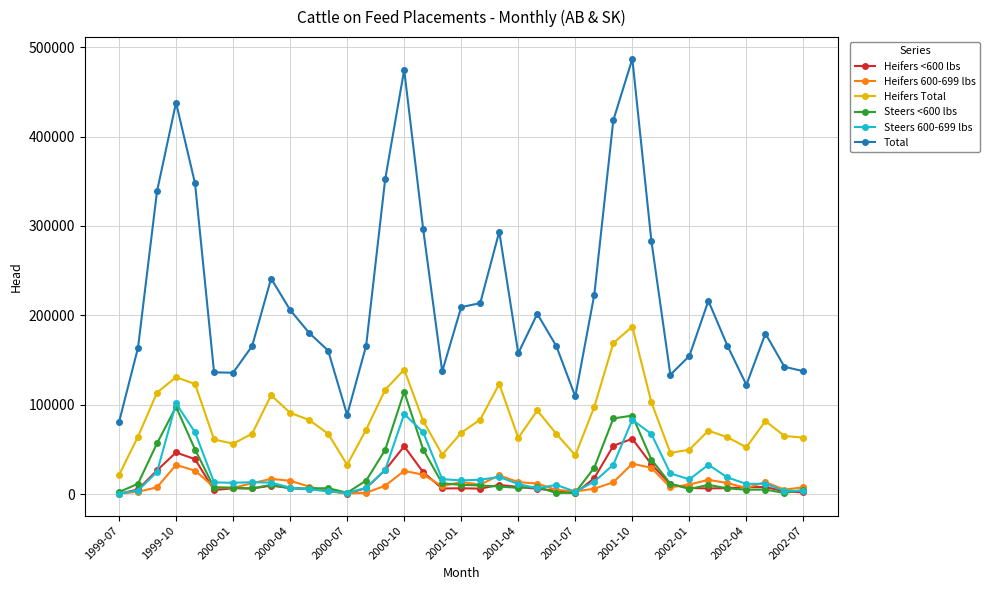

True or false: Heifers 600-699 lbs and Heifers Total intersect in this chart.

False